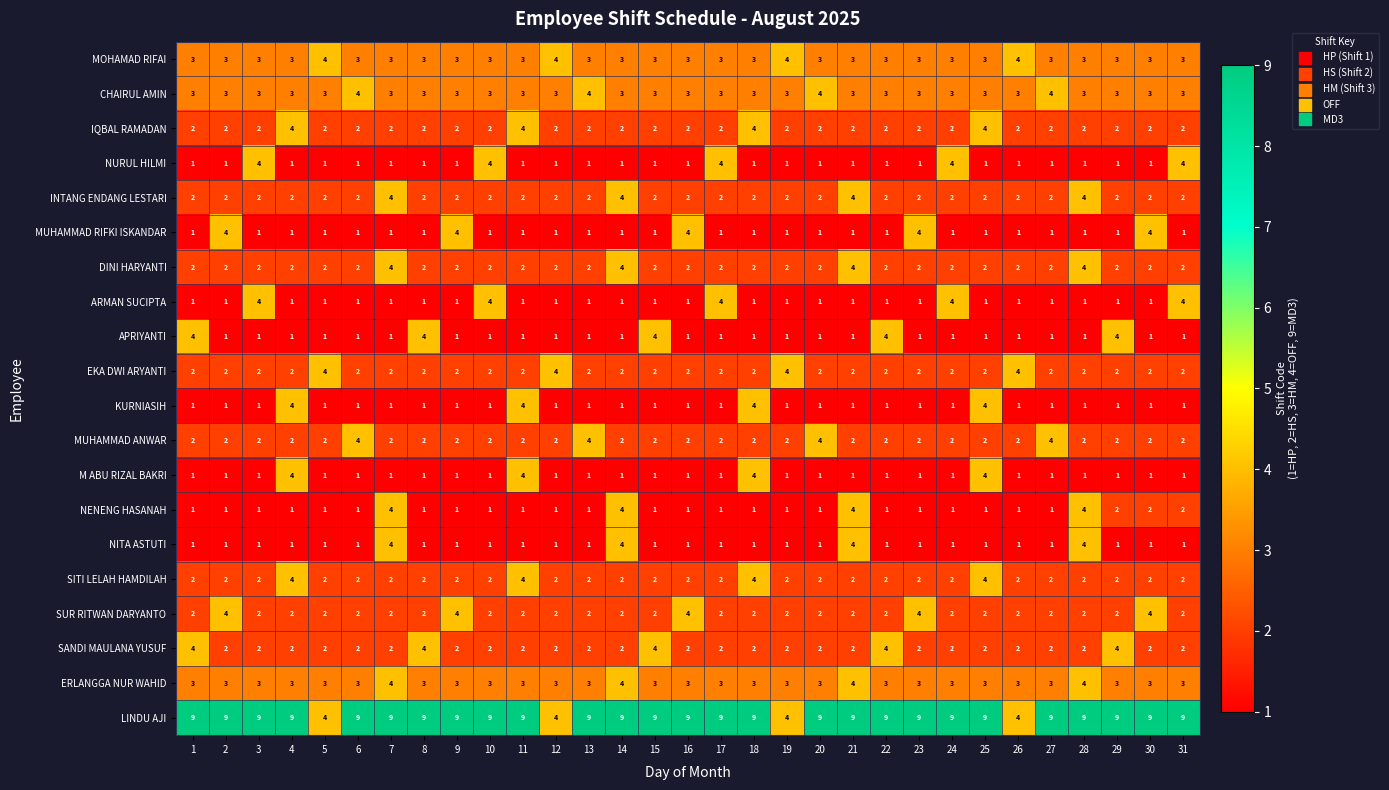

The value of NITA ASTUTI at 4 is 2. True or false?

False